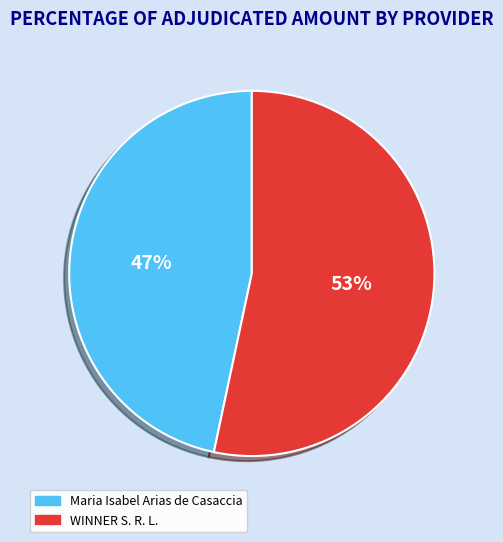

Count the number of slices in the pie.

2